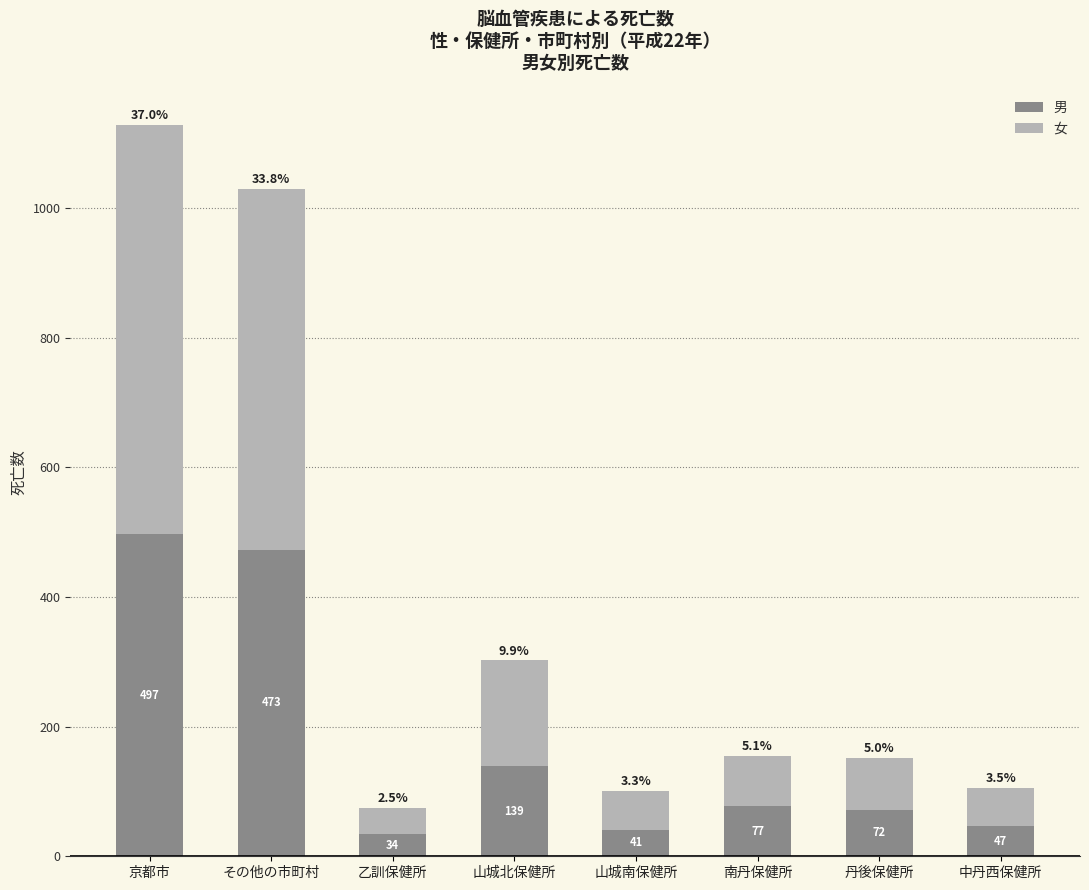

The value of 男 at 京都市 is 748. True or false?

False